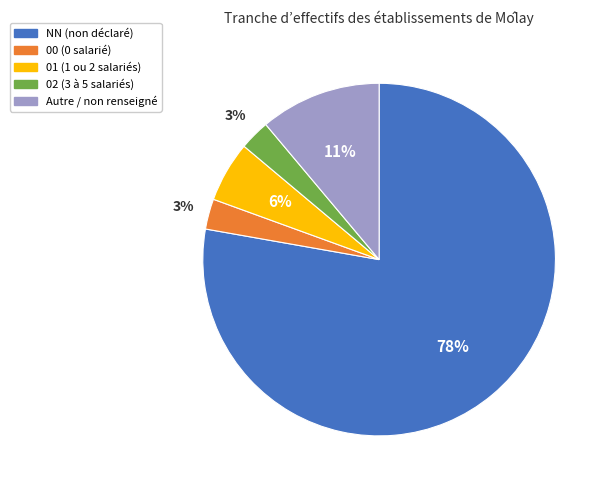

Is there a majority slice in this chart?

Yes